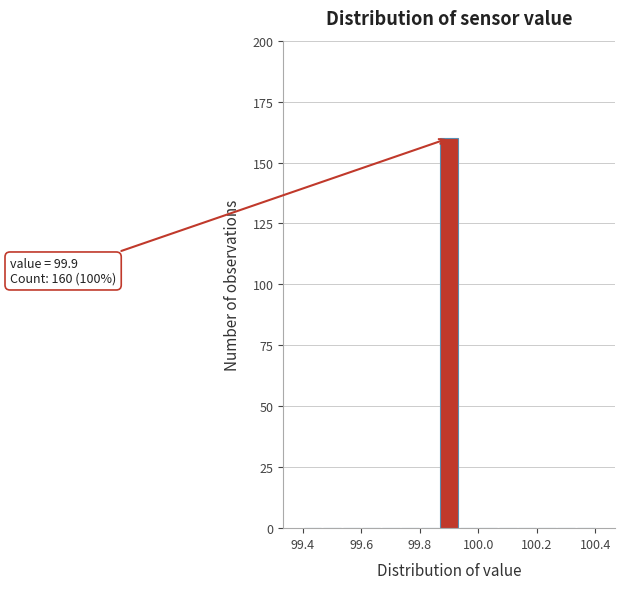

Around what value on the x-axis is the tallest bar? Give the approximate position of its centre, as read against the axis.

99.90